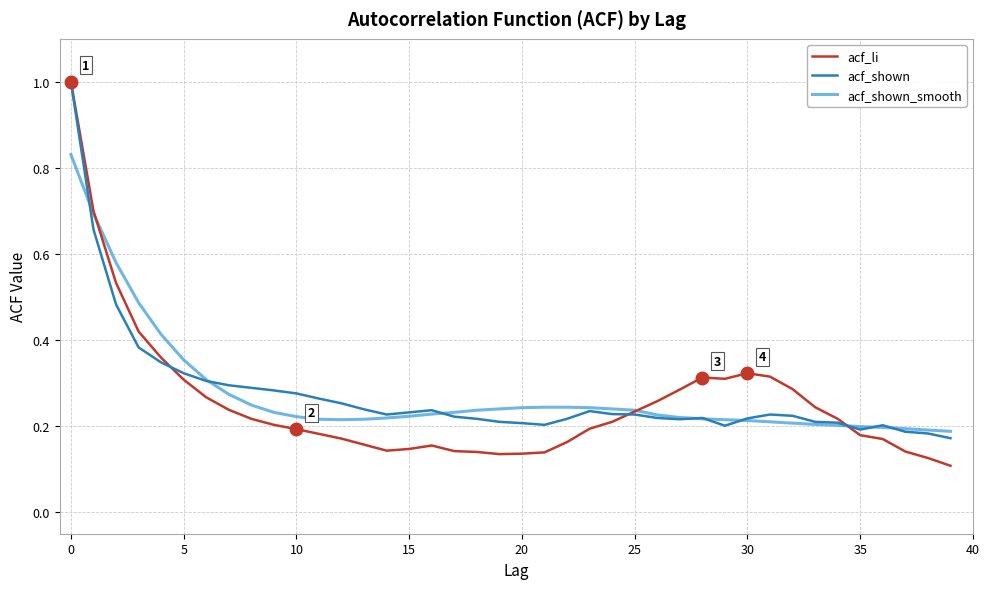

Which series has the widest spread of values?

acf_li